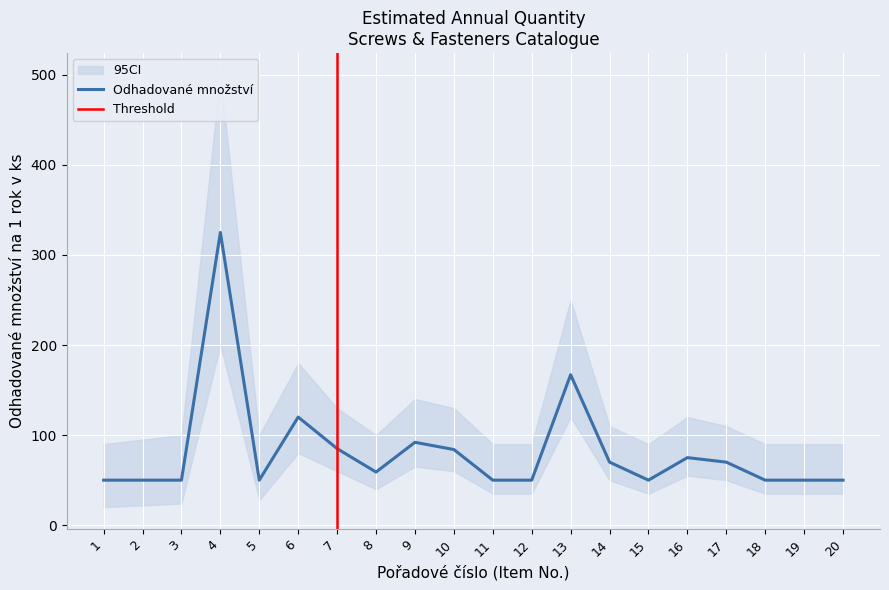

The value at 18 is 50. True or false?

True